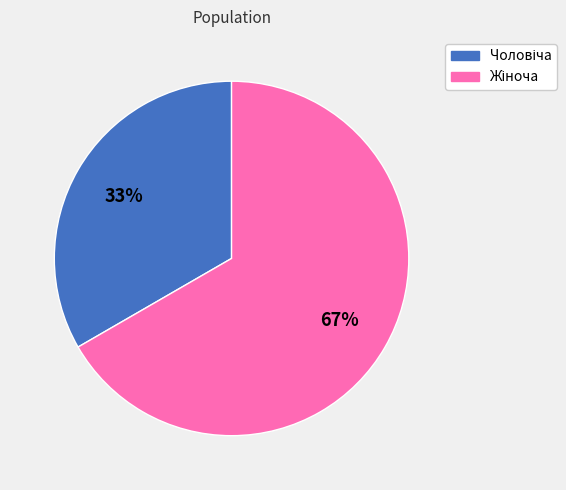

To the nearest percent, what is the average slice percentage?

50%